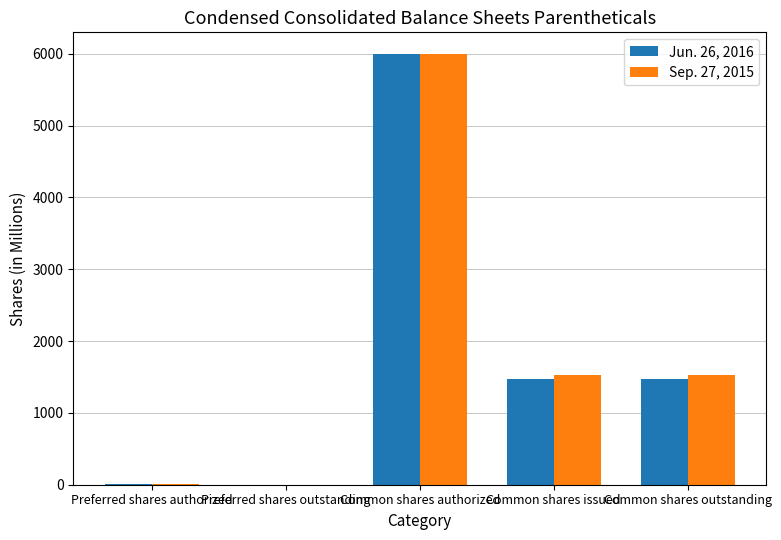

What is the total value across all series at Preferred shares authorized?

16